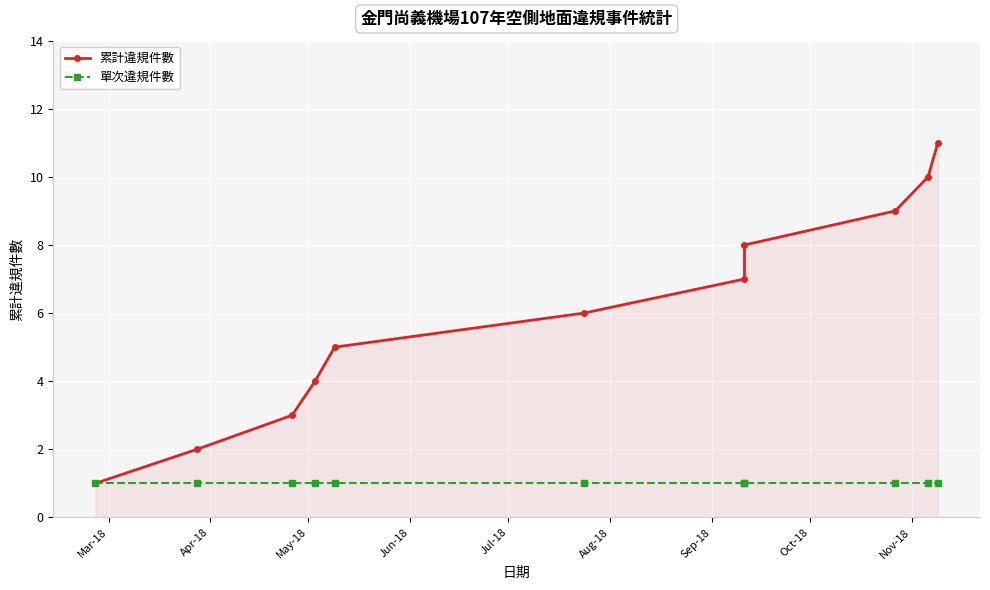

Is it true that 單次違規件數 equals 1 at Jul-18?

False